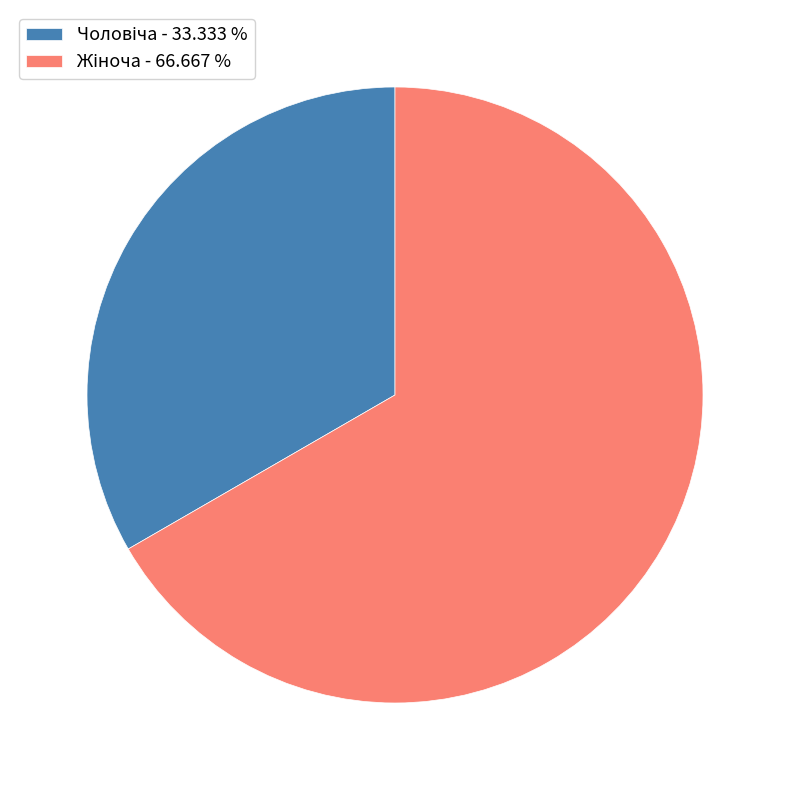

How many segments does this pie chart have?

2